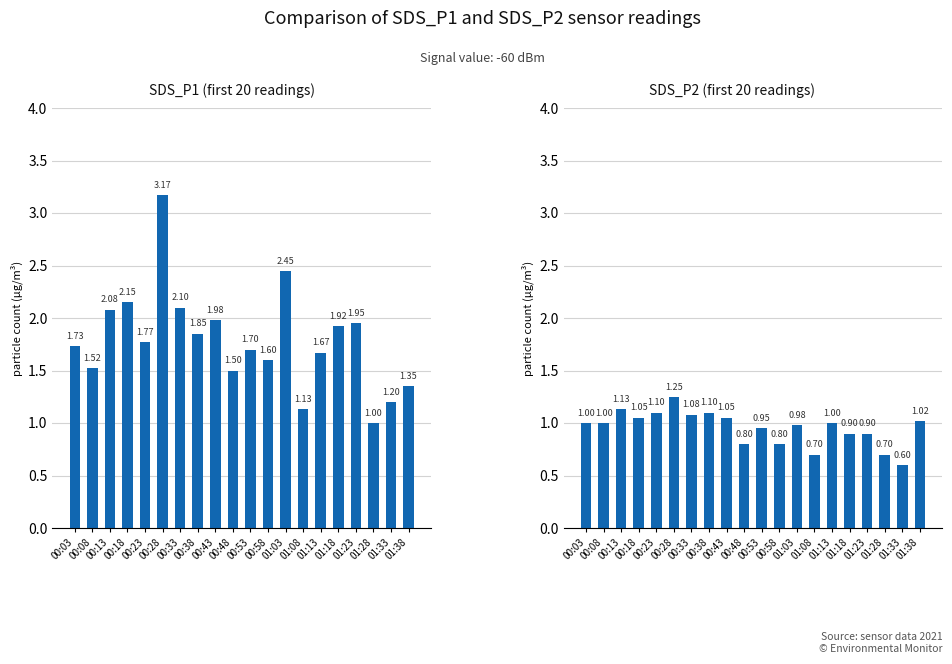

How many data points in Avg SDS_P2 are less than 1?

9